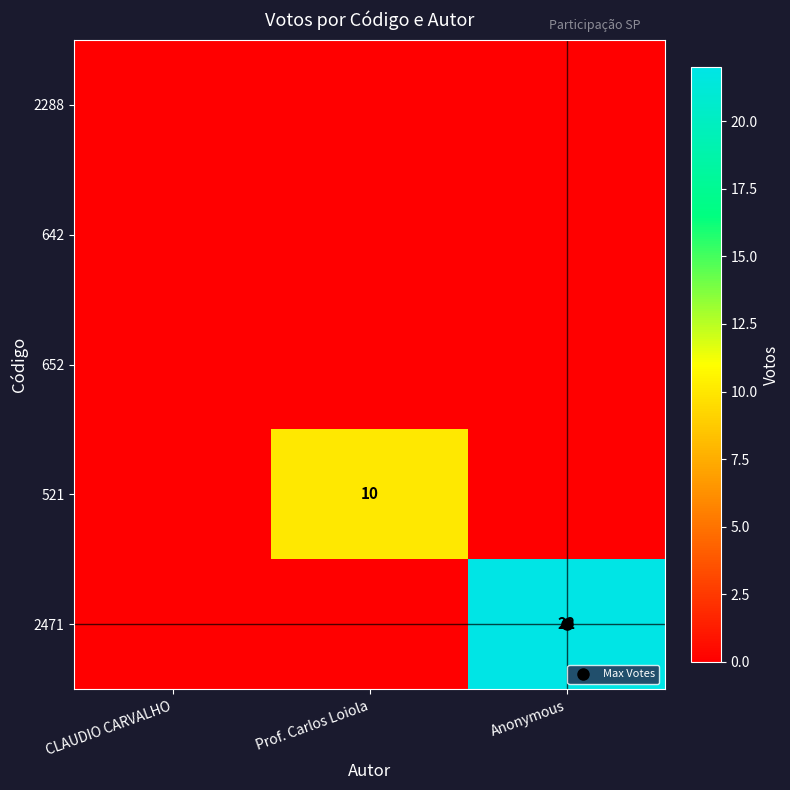

At how many categories does at least one series exceed 10?

1